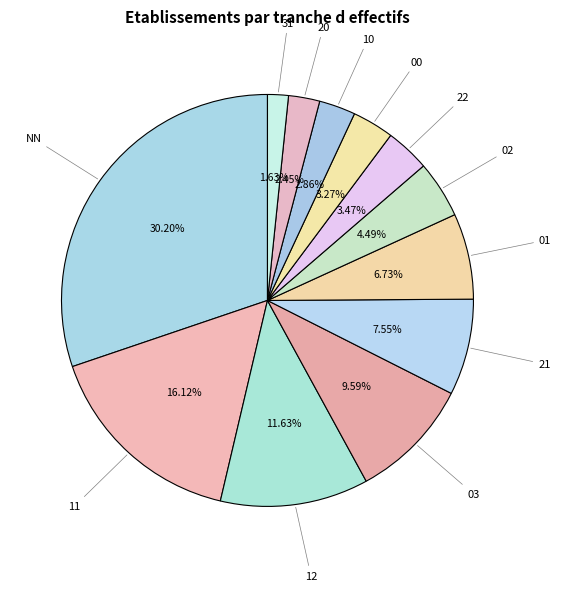

Count the number of slices in the pie.

12